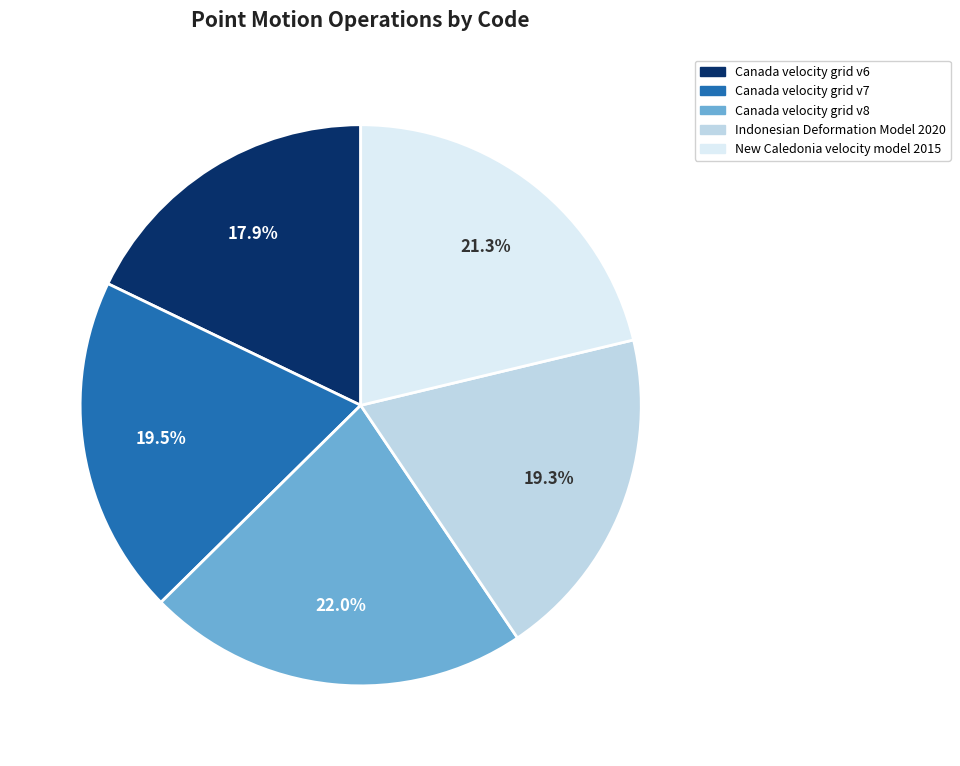

Is the sum of Canada velocity grid v8 and Canada velocity grid v7 greater than half?

No